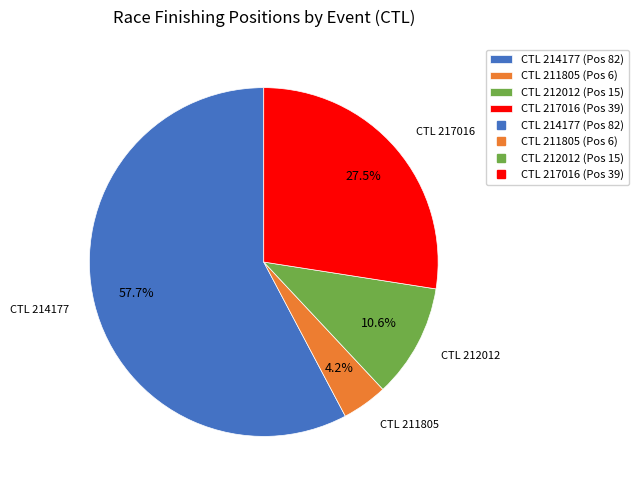

Is there a majority slice in this chart?

Yes